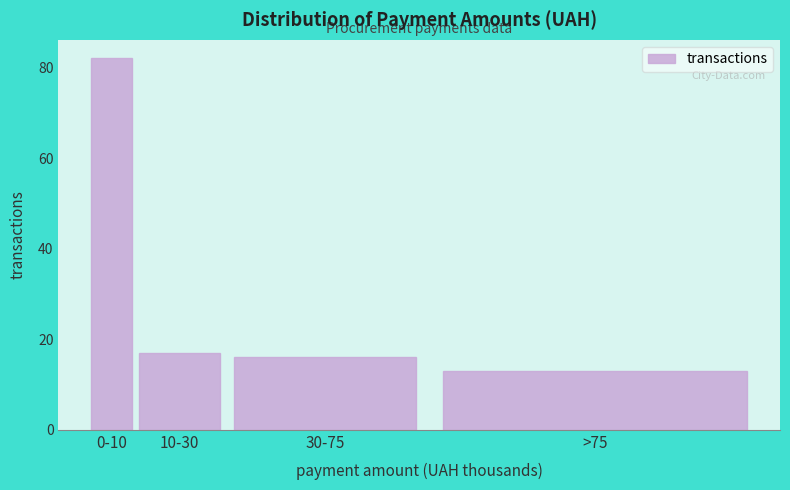

Reading right to left, list all the values displayed in this chart.

13	16	17	82